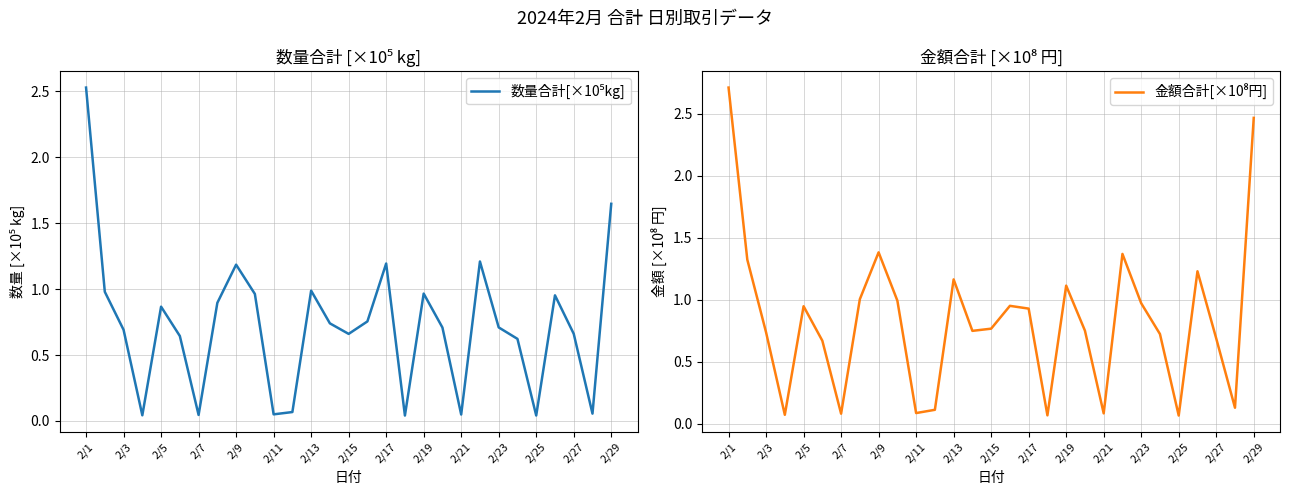

What is the total value across all series at 2/1?

5.2